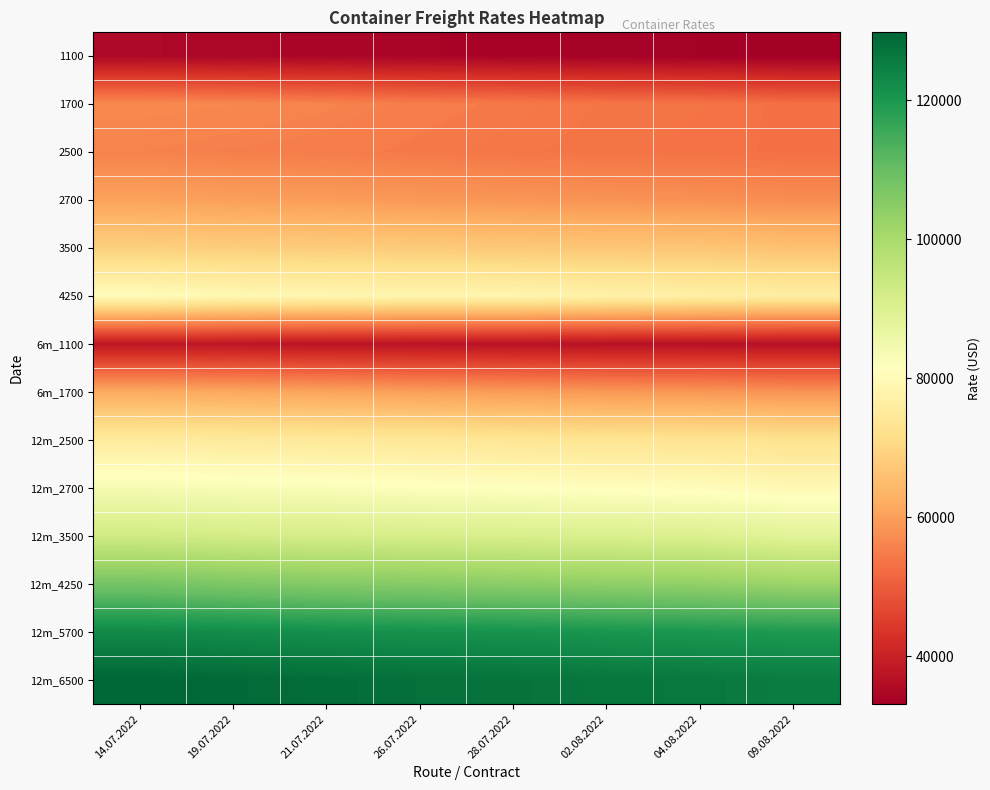

Count the number of data series in this chart.

14